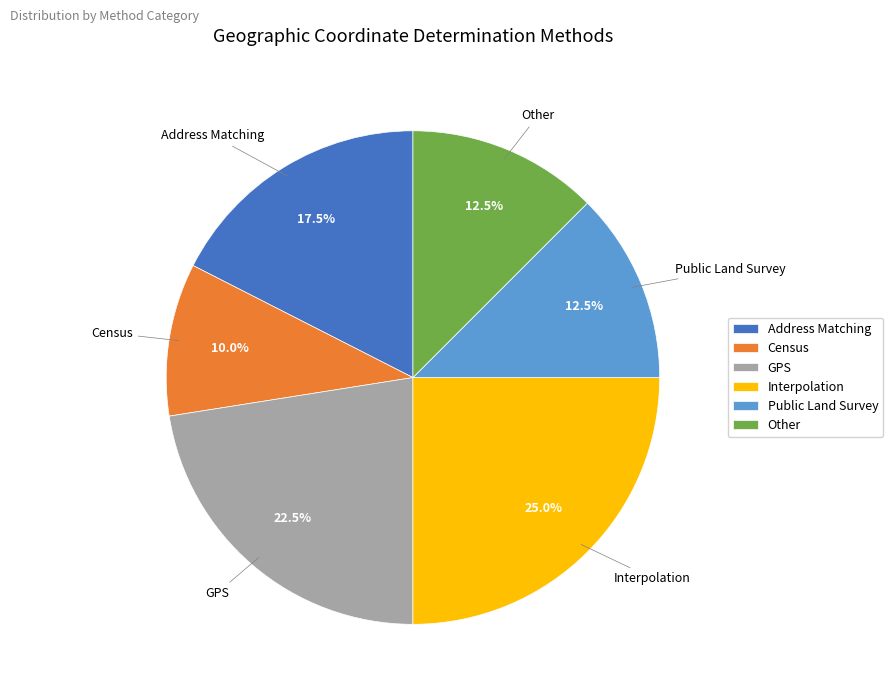

Do Other and Public Land Survey together represent more than half of the pie?

No